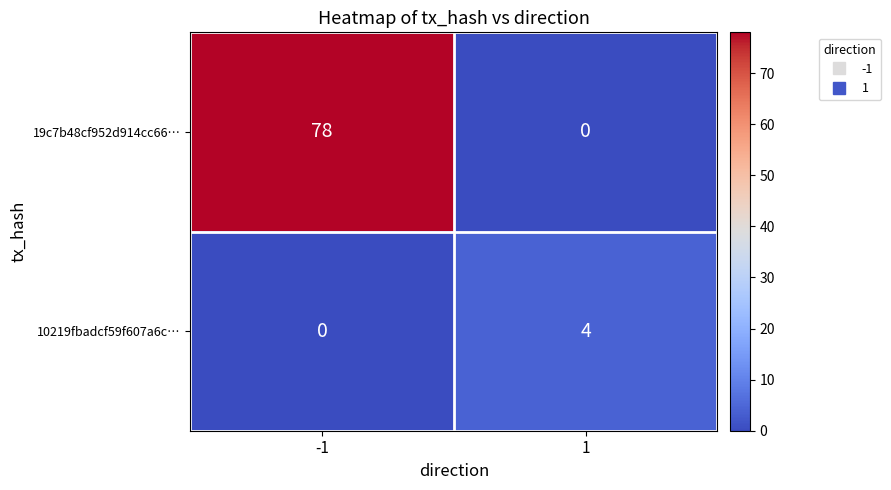

How many categories are shown in the chart?

2